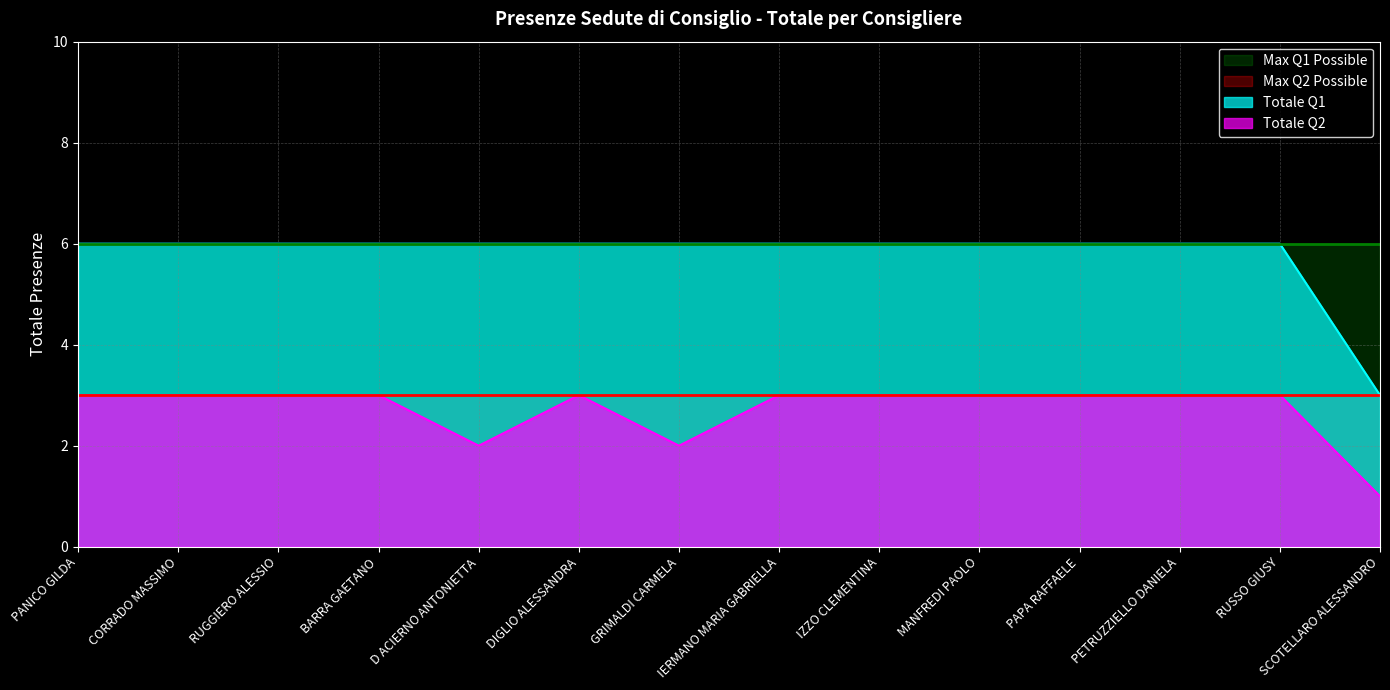

Reading left to right, list all the values displayed in this chart.

Totale Q1: 6	6	6	6	6	6	6	6	6	6	6	6	6	3
Totale Q2: 3	3	3	3	2	3	2	3	3	3	3	3	3	1